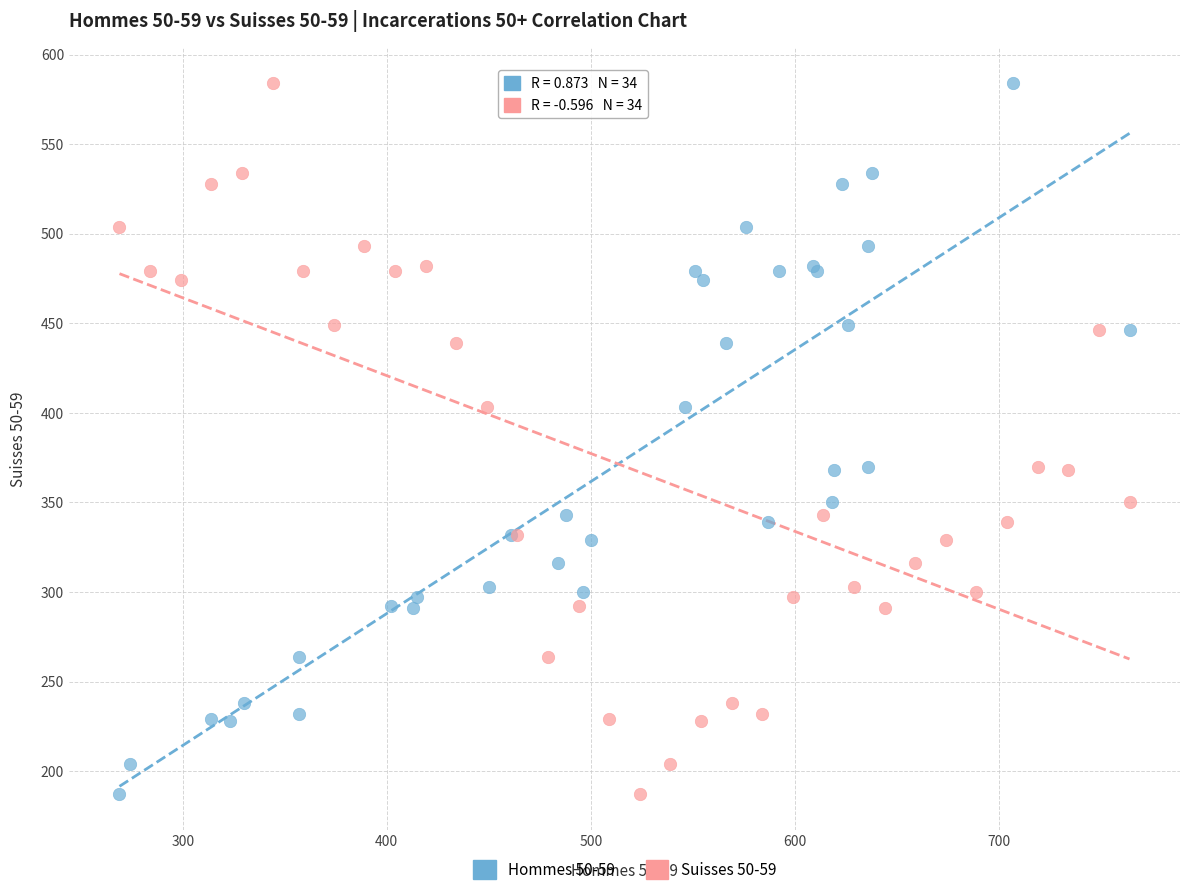

What are all the series names shown in the legend?

Hommes 50-59, Suisses 50-59